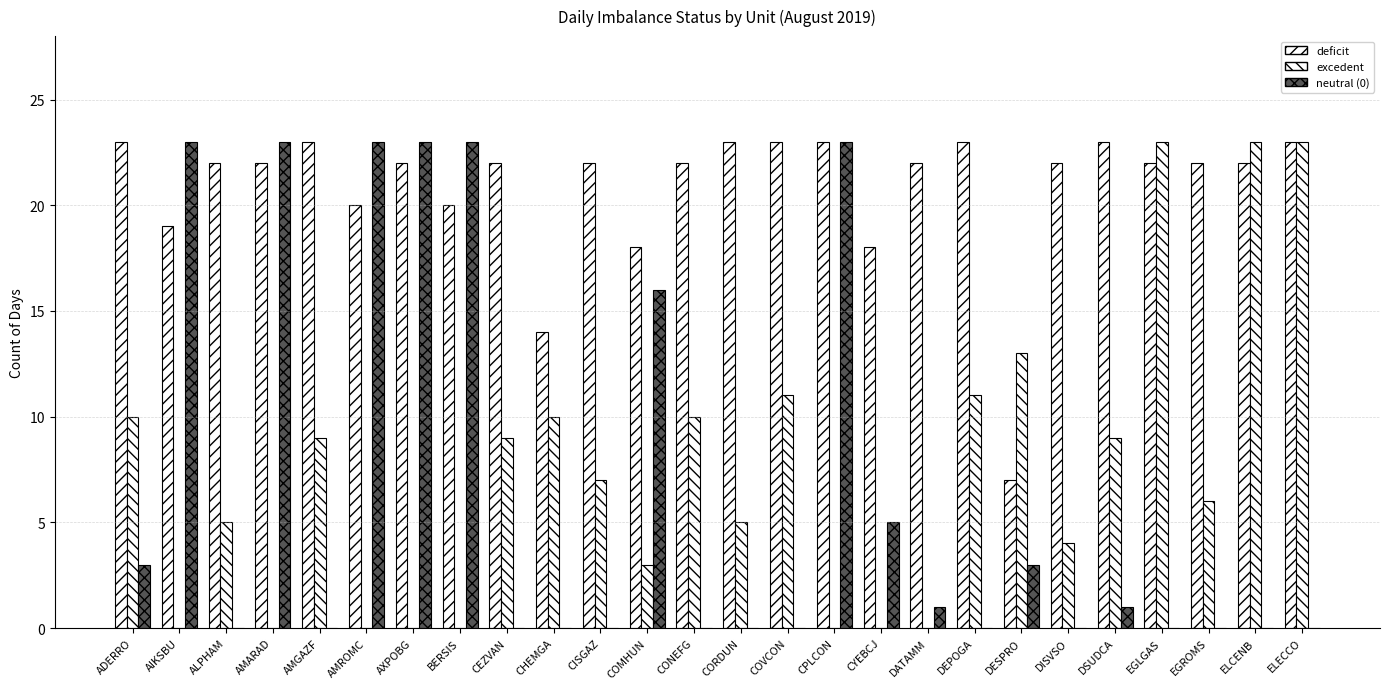

Are the bars horizontal?

No